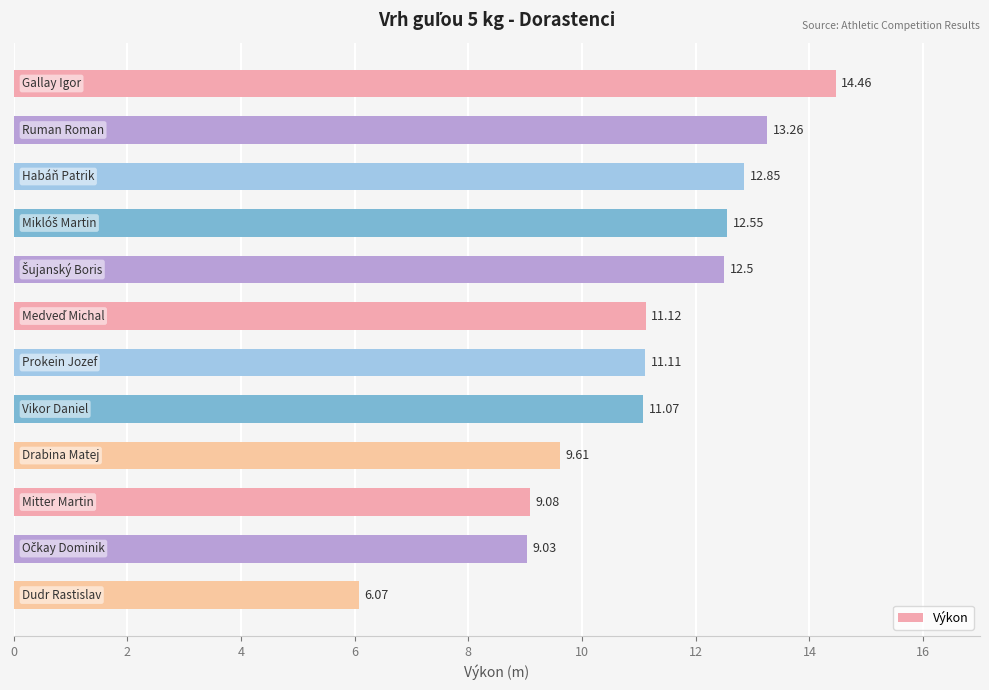

What is the average value?

11.1